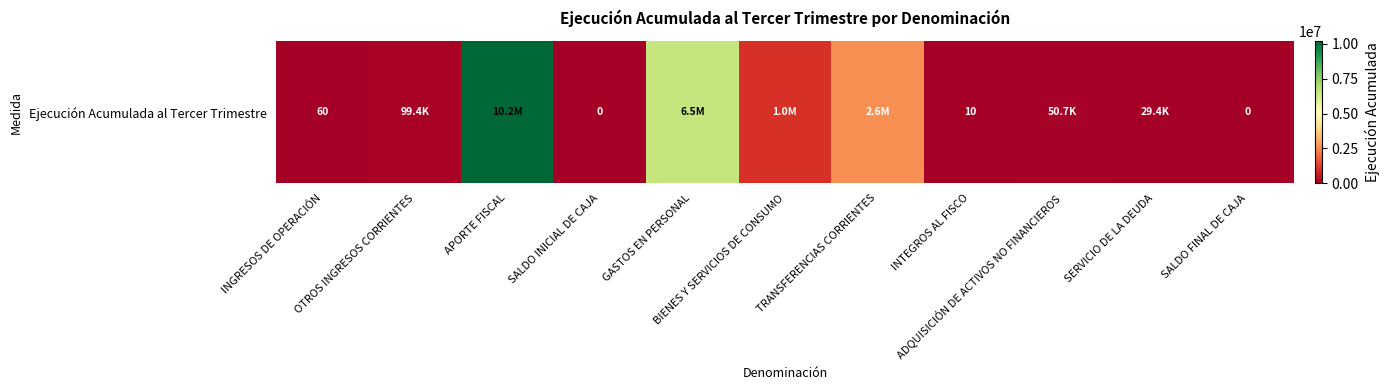

Which has a higher value, APORTE FISCAL or INGRESOS DE OPERACIÓN?

APORTE FISCAL